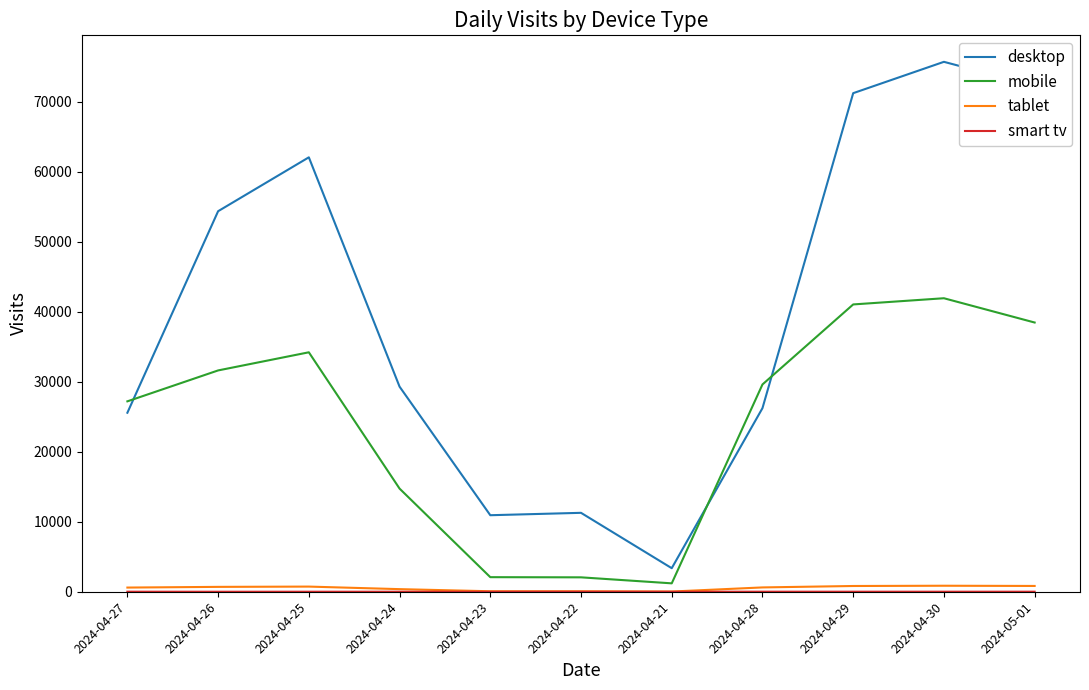

Which category has the highest value across all series?

2024-04-30